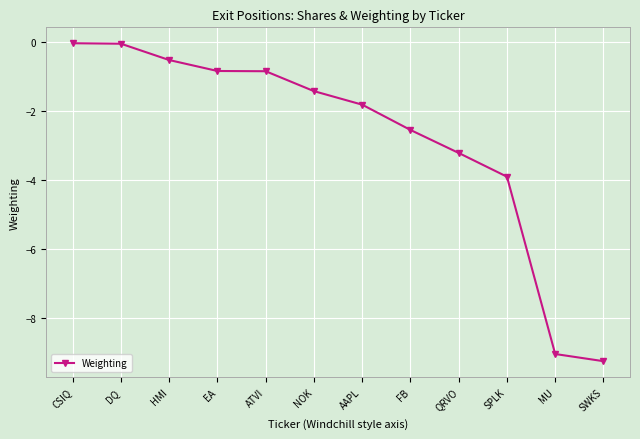

Which has a higher value, NOK or HMI?

HMI